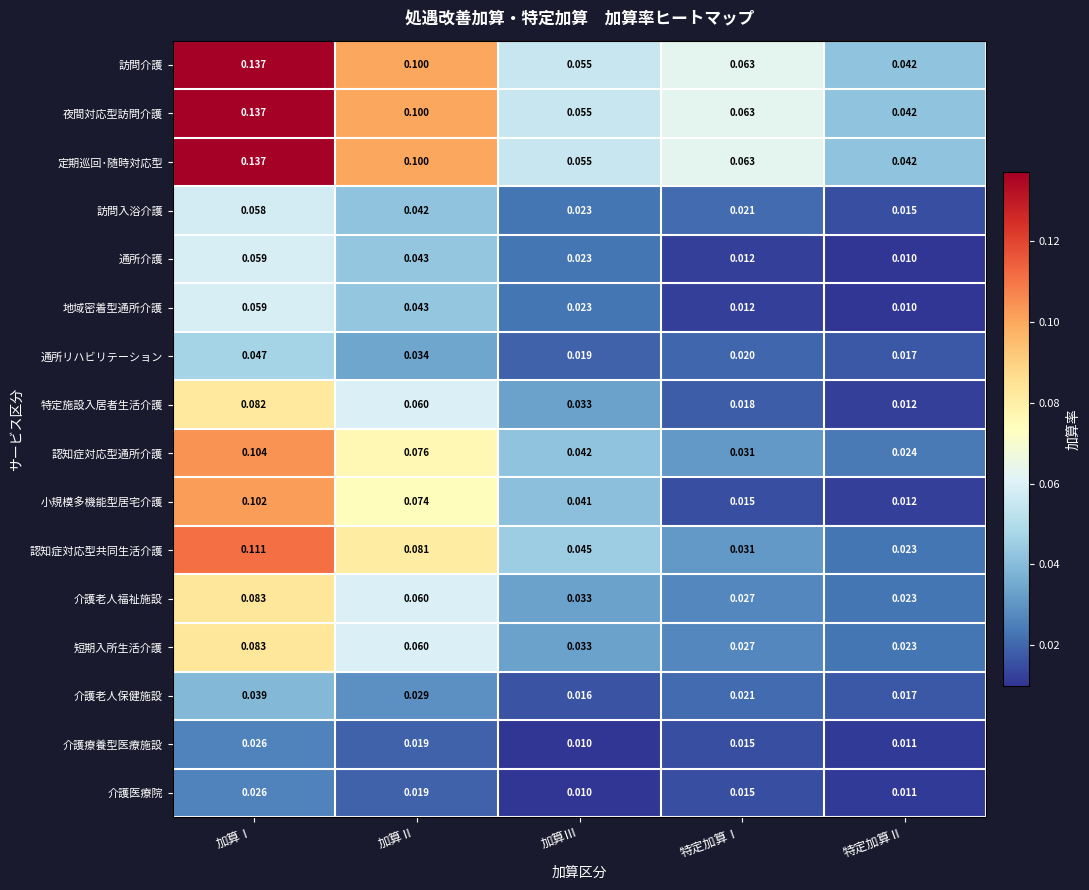

Is the value of 介護老人福祉施設 at 加算Ⅱ greater than the value of 短期入所生活介護 at 特定加算Ⅰ?

Yes